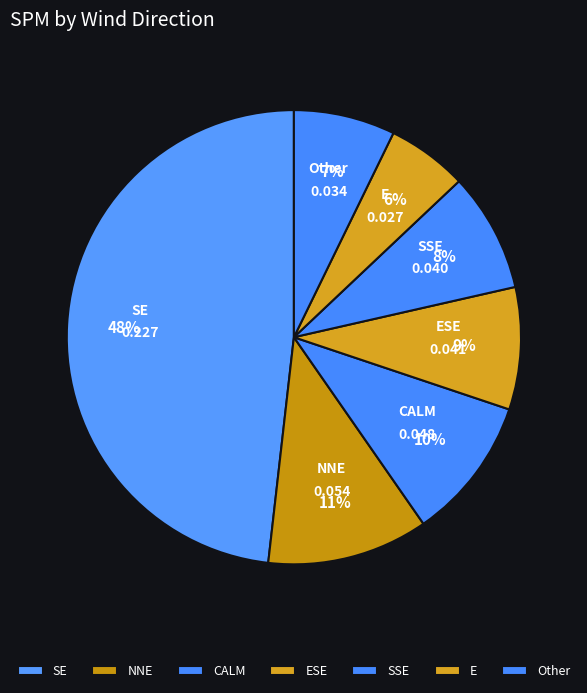

Is there a majority slice in this chart?

No